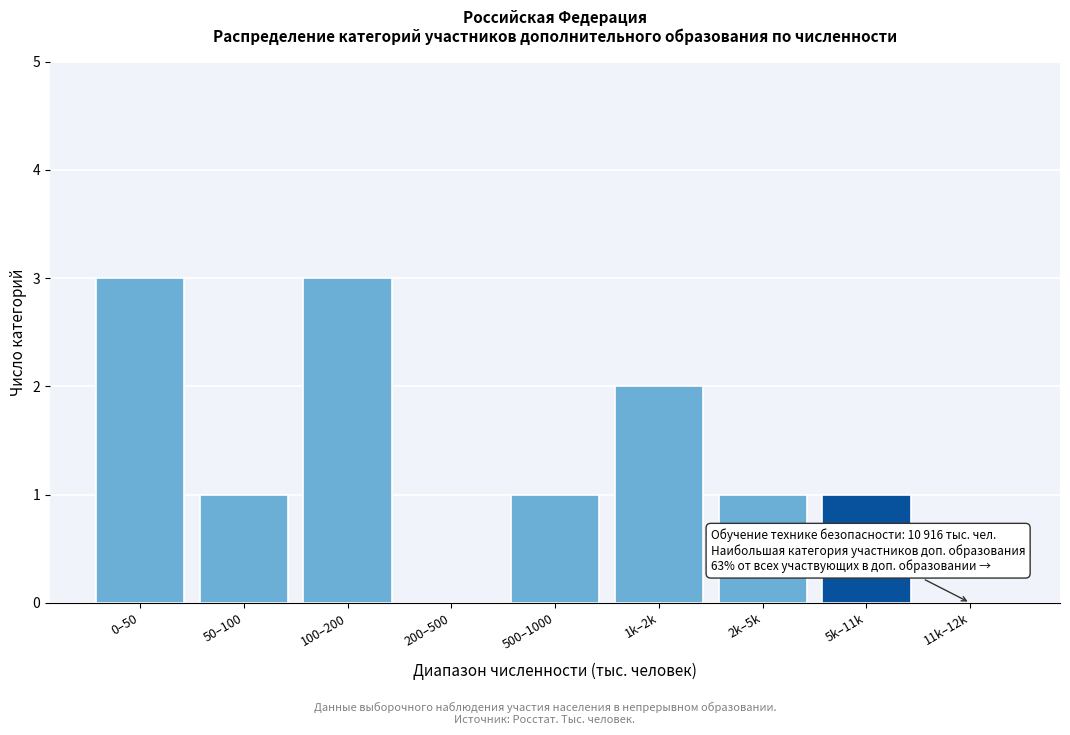

Reading left to right, list all the values displayed in this chart.

0–50=3	50–100=1	100–200=3	200–500=0	500–1000=1	1k–2k=2	2k–5k=1	5k–11k=1	11k–12k=0